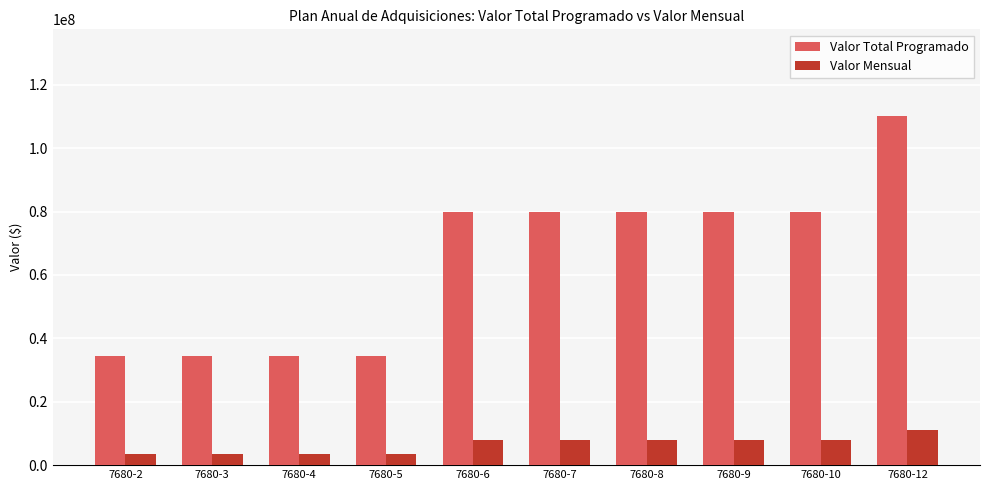

Count the number of data series in this chart.

2